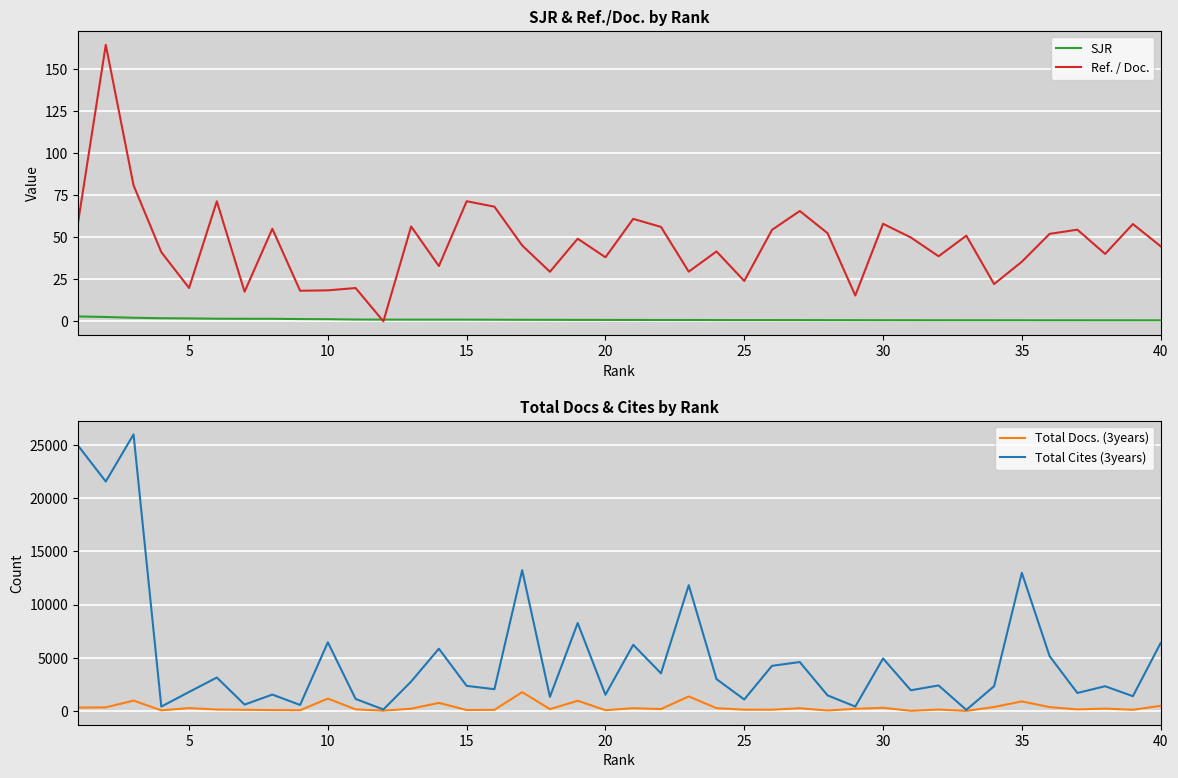

The Ref. / Doc. series shows 19.8 at 10. True or false?

True